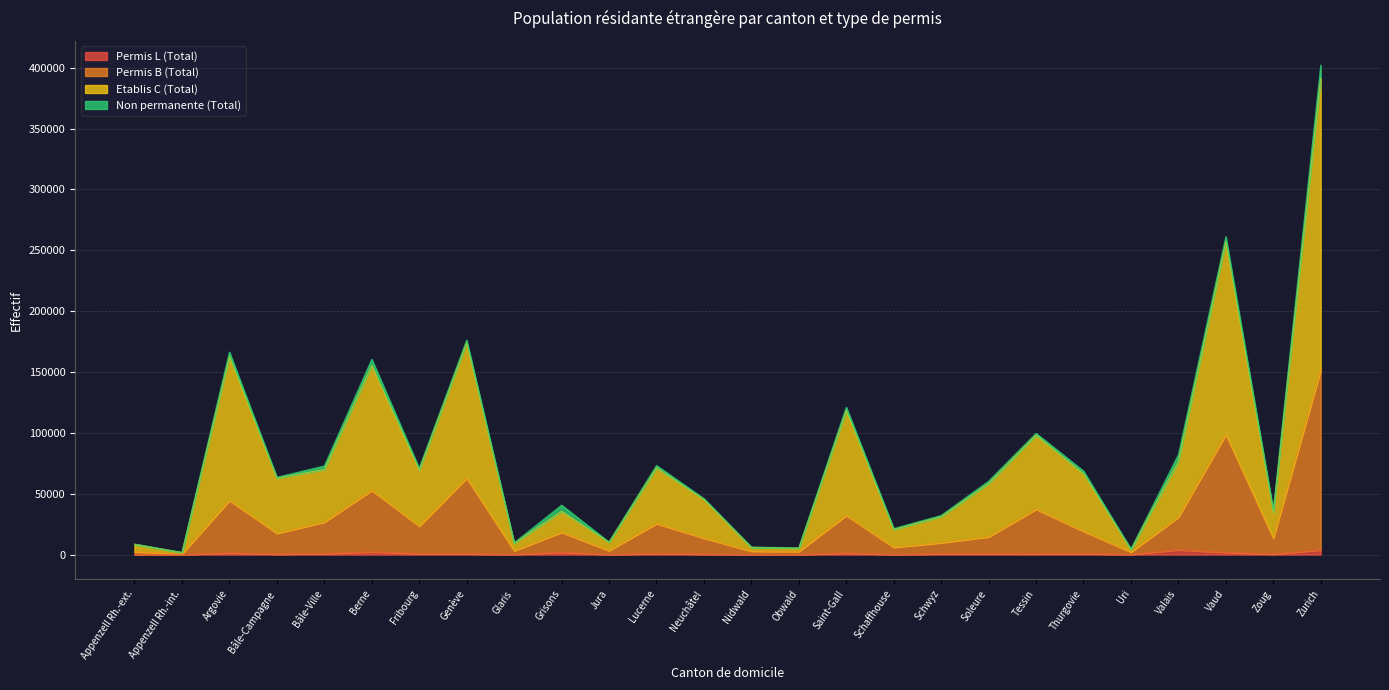

At which category is the sum across all series the highest?

Zurich